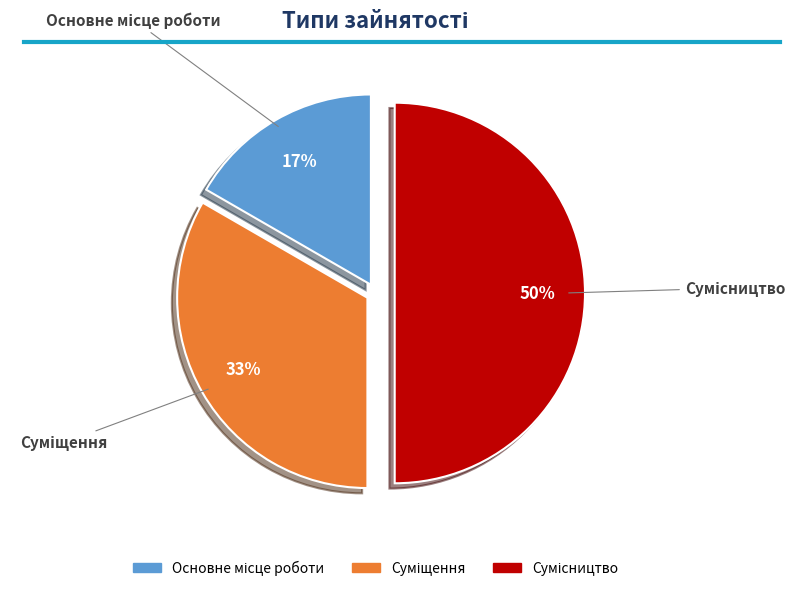

To the nearest percent, what is the difference between the largest and smallest slice percentages?

33%